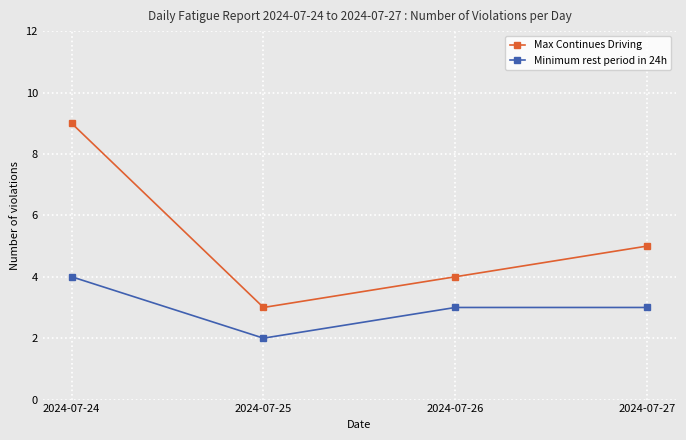

What is the sum of the Minimum rest period in 24h values at 2024-07-26 and 2024-07-27?

6